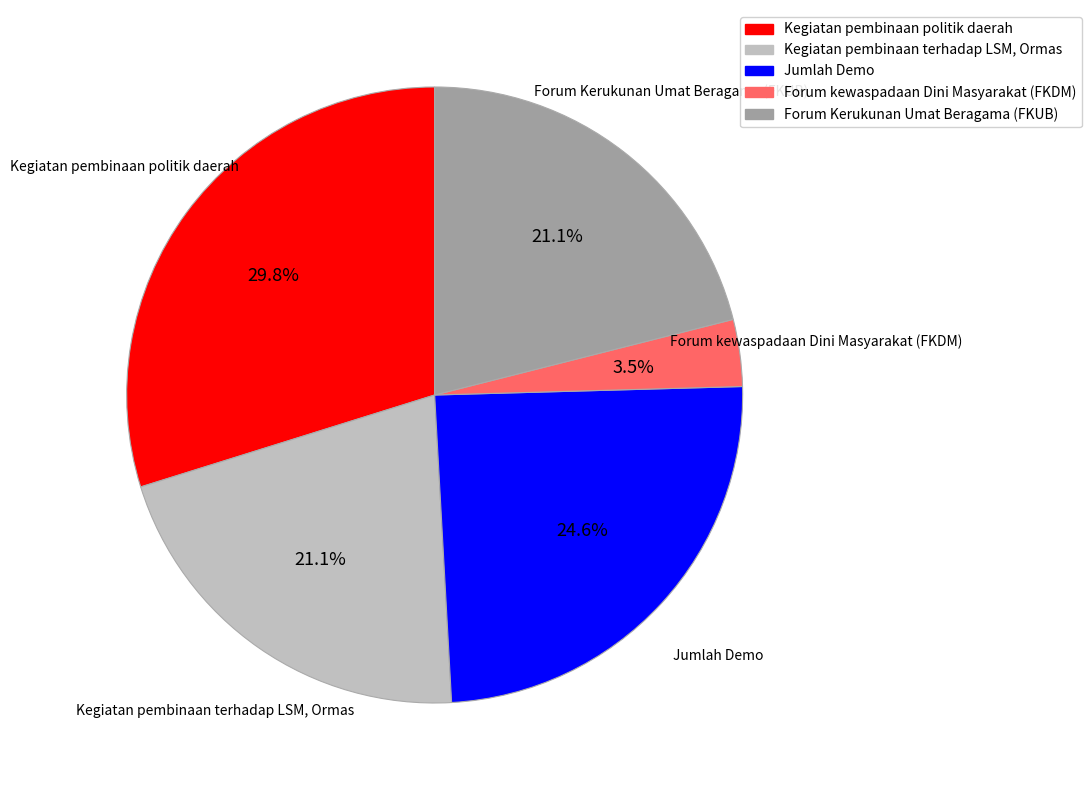

Is it true that Forum Kerukunan Umat Beragama (FKUB) is 35% of the pie?

False